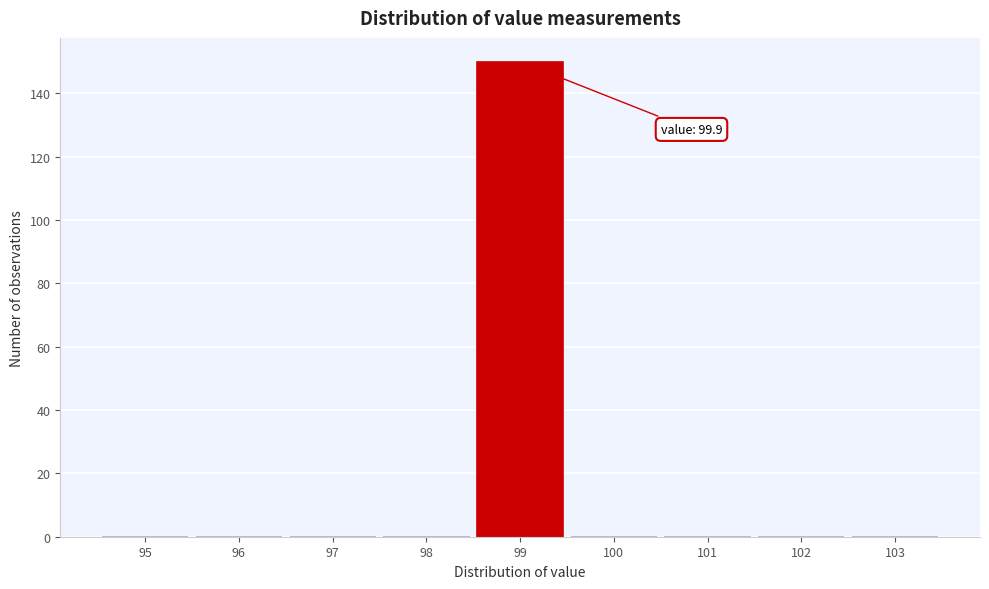

Reading right to left, list all the values displayed in this chart.

103=0	102=0	101=0	100=0	99=150	98=0	97=0	96=0	95=0